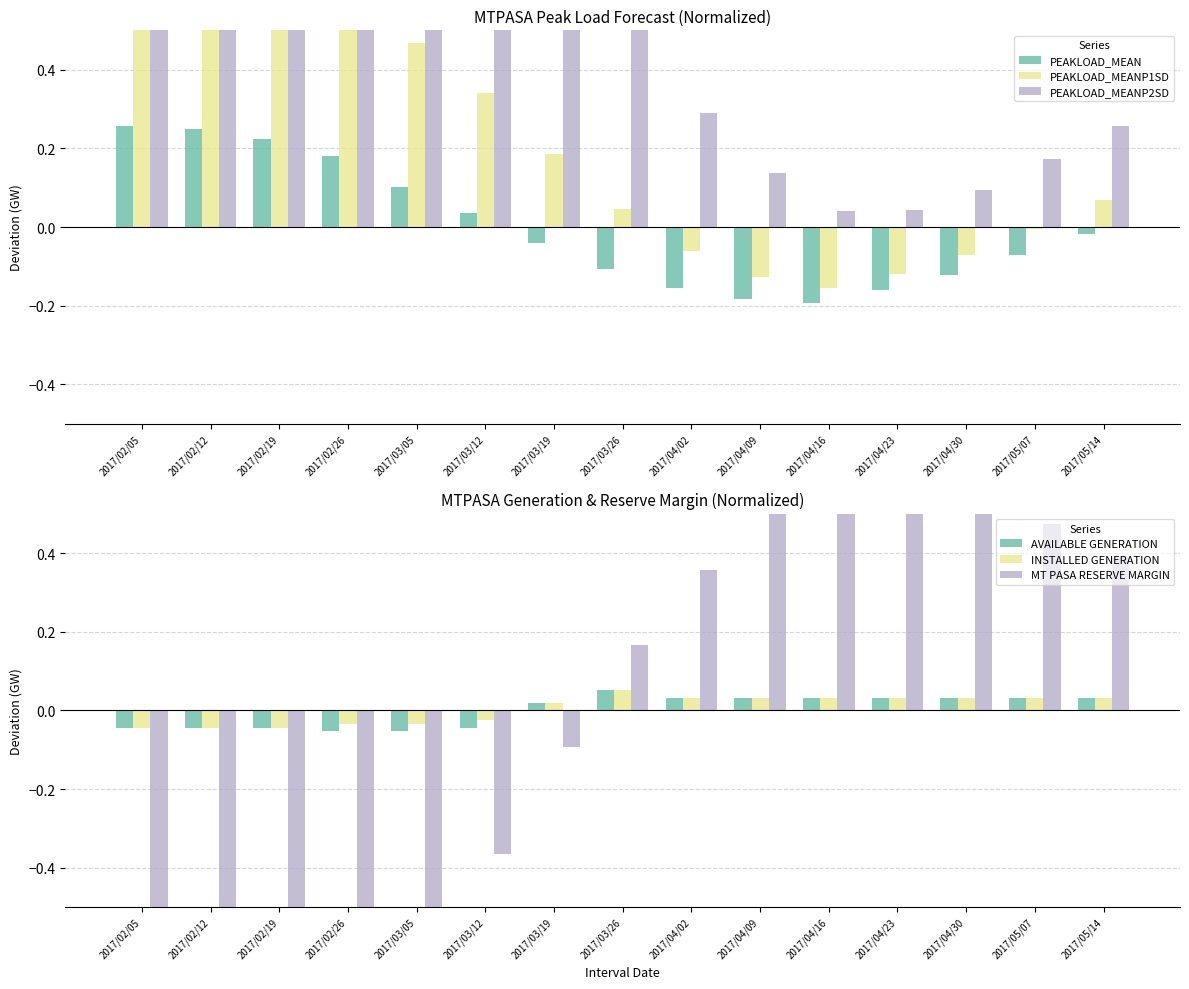

The MT PASA RESERVE MARGIN series shows -0.9 at 2017/03/05. True or false?

False